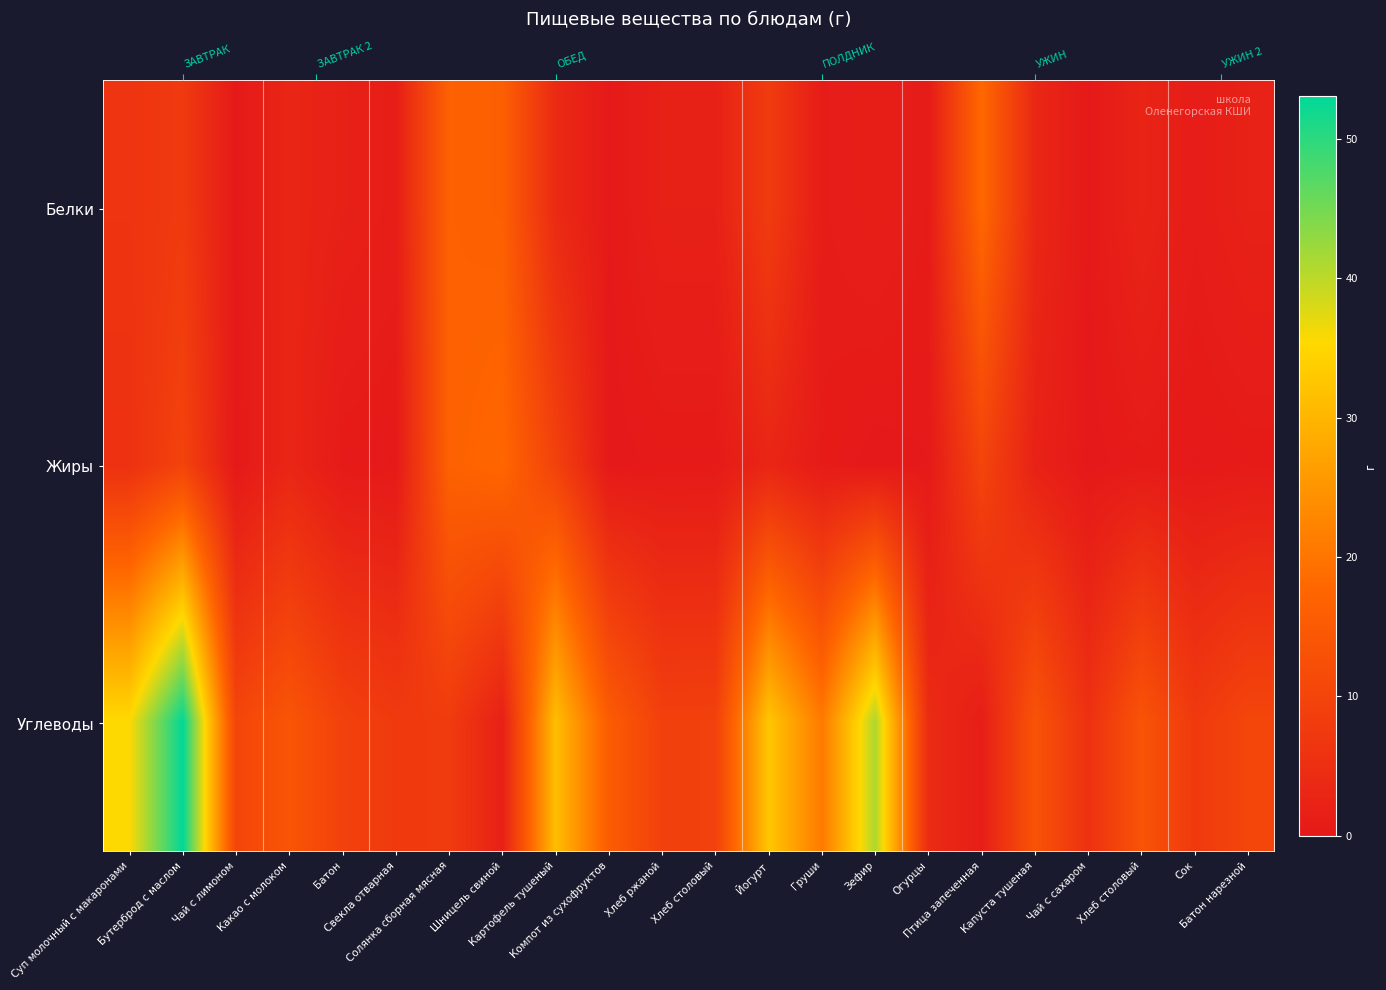

At which category is the sum across all series the highest?

Бутерброд с маслом